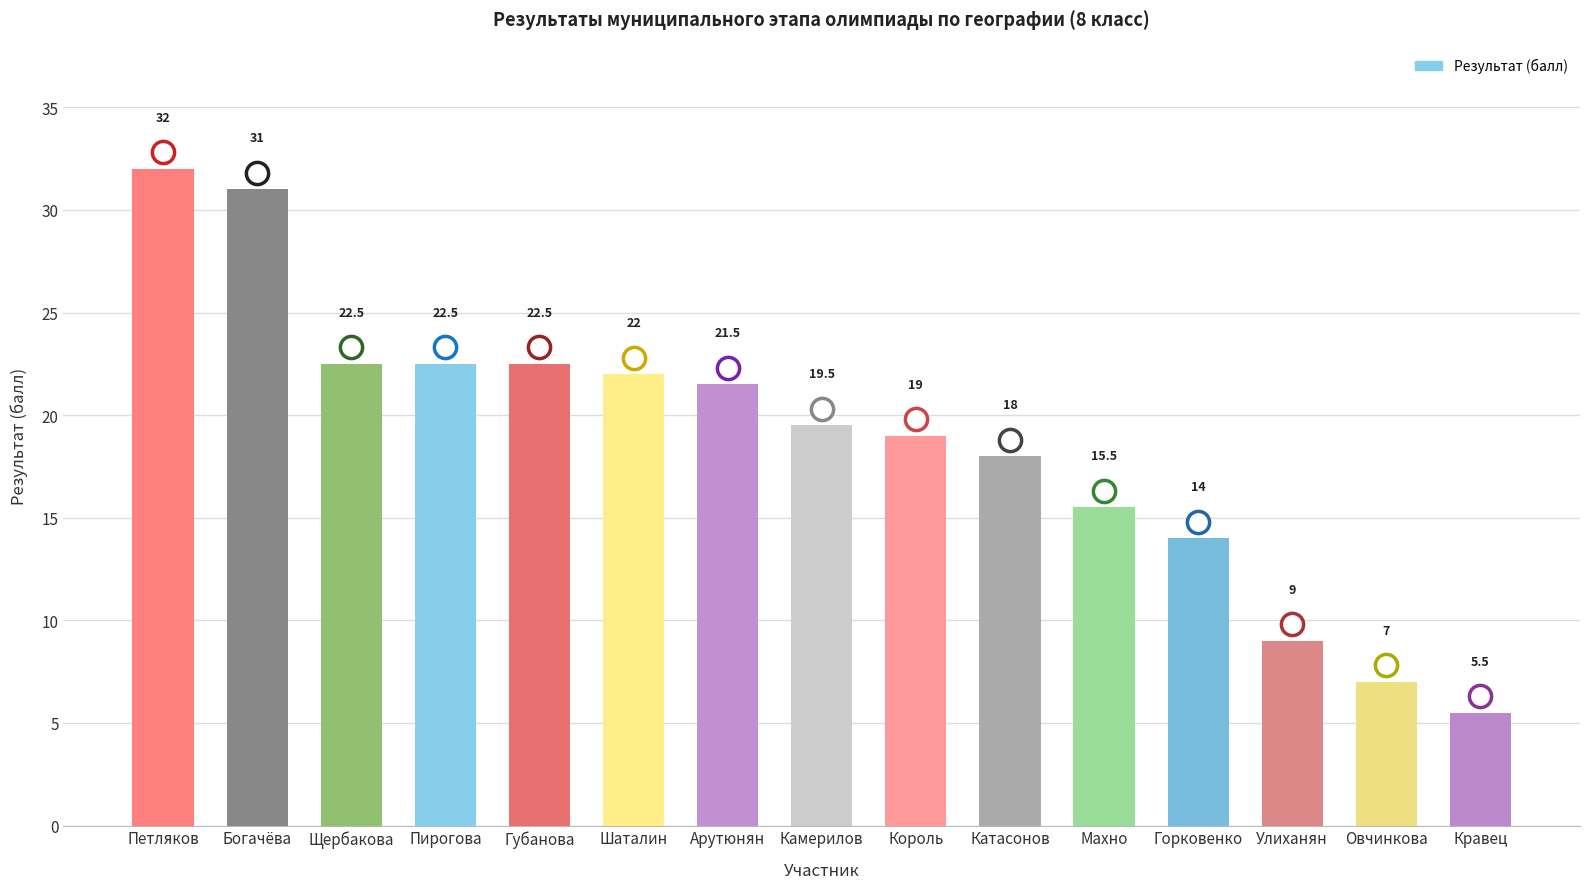

What is the sum of the values at Губанова and Улиханян?

31.5